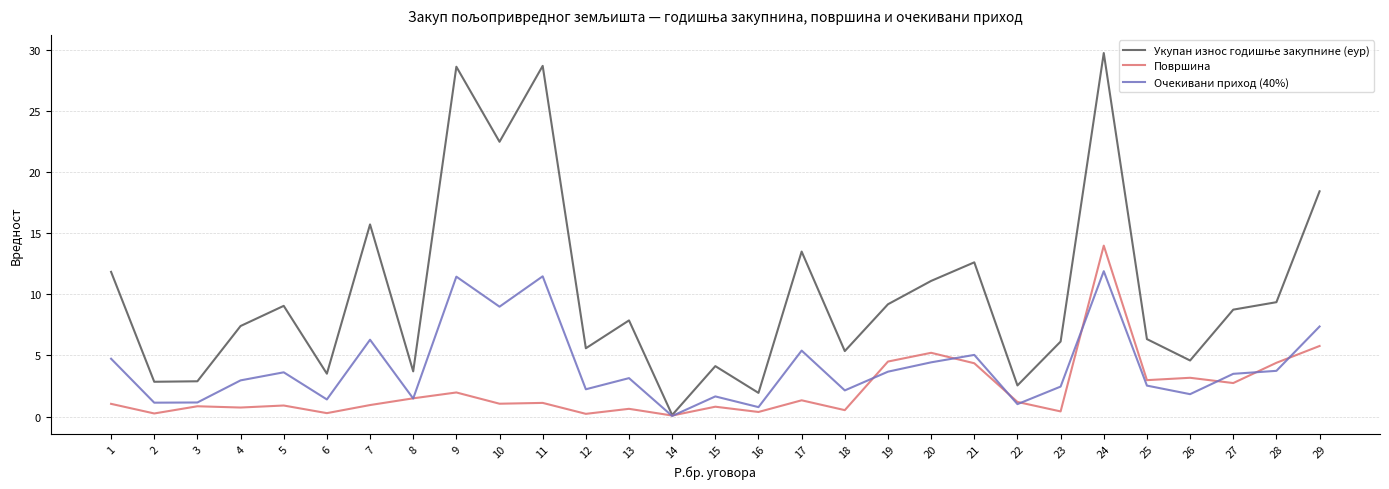

The value of Очекивани приход (40%) at 16 is 0.8. True or false?

True